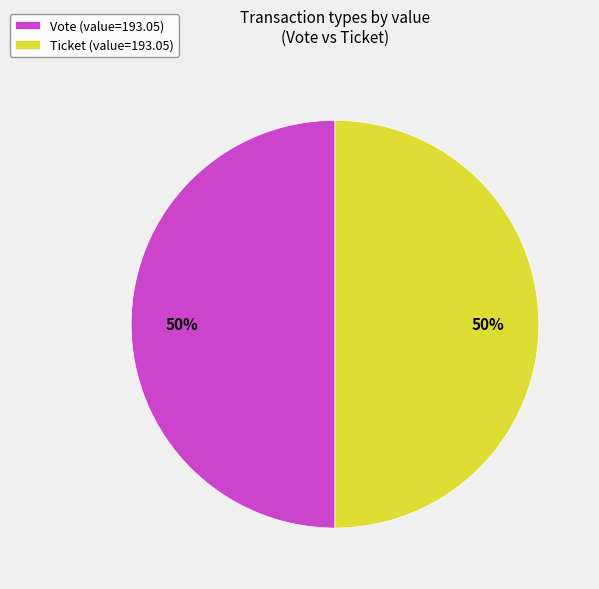

What percentage is the Ticket (value=193.05) slice, to the nearest percent?

50%